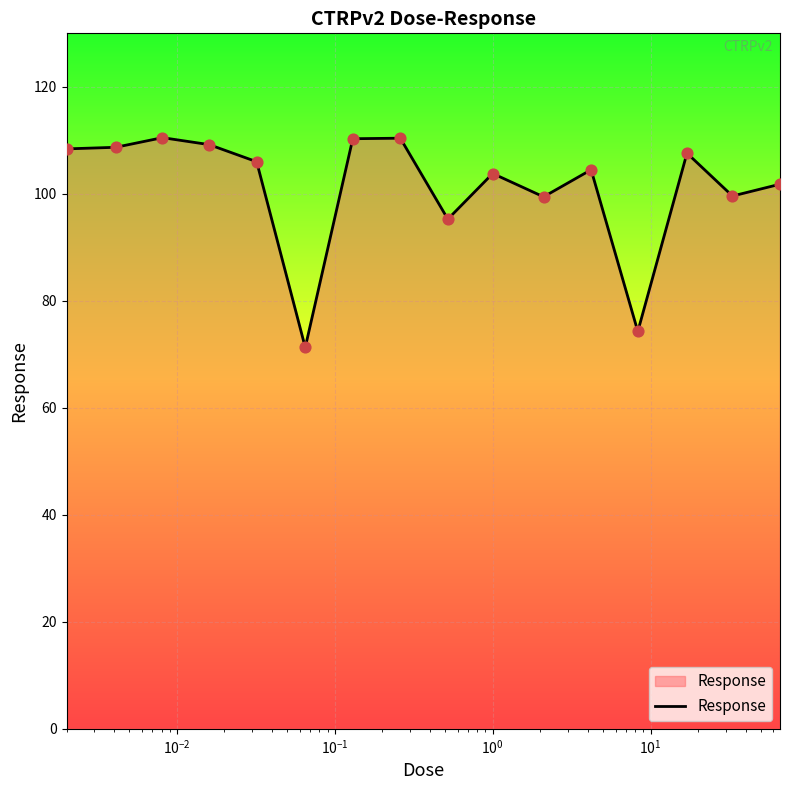

What is the minimum value shown in the chart?

71.3